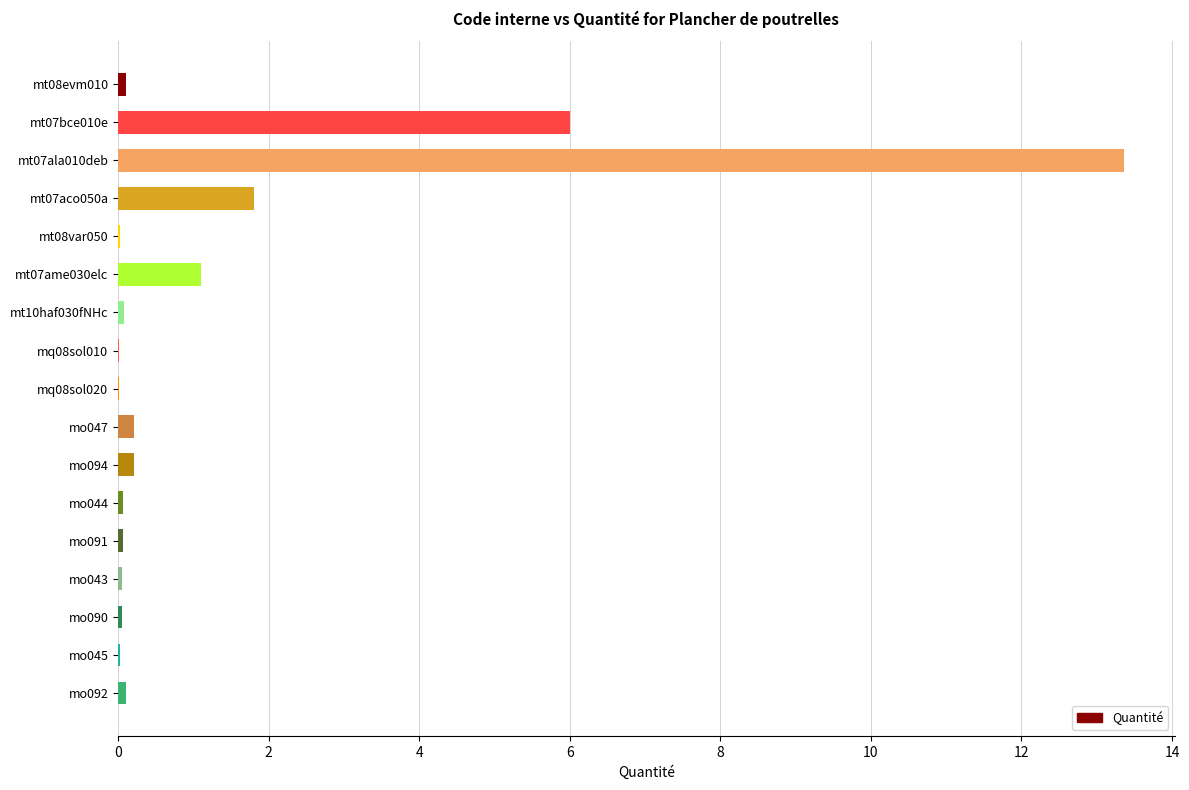

Are the bars horizontal?

Yes